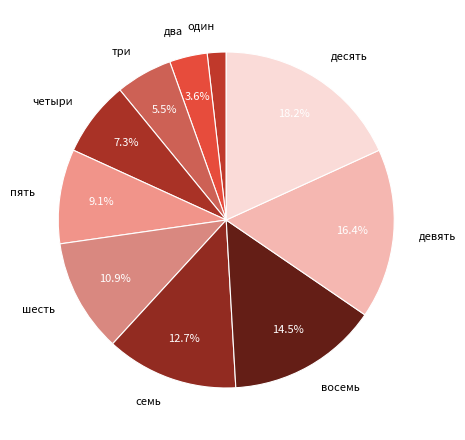

Rank the categories by value from highest to lowest.

десять, девять, восемь, семь, шесть, пять, четыри, три, два, один